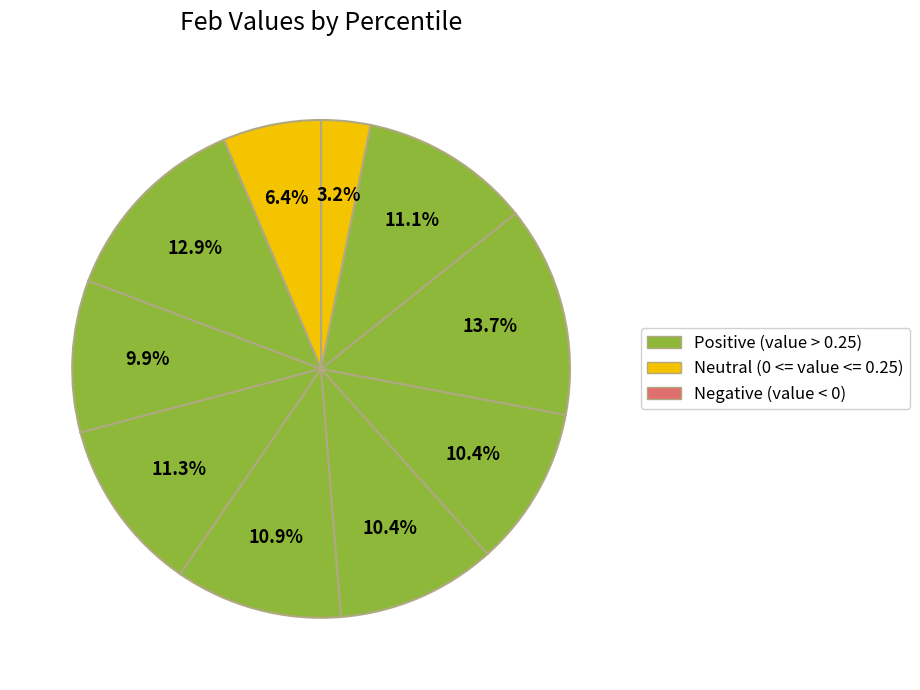

How many slices are in this pie chart?

10